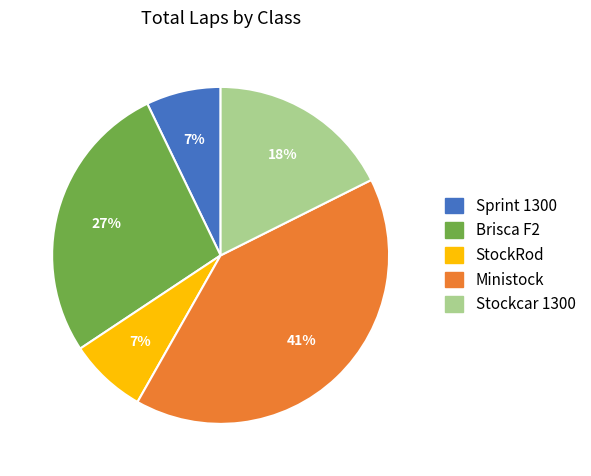

Is there any slice that represents more than half of the pie?

No